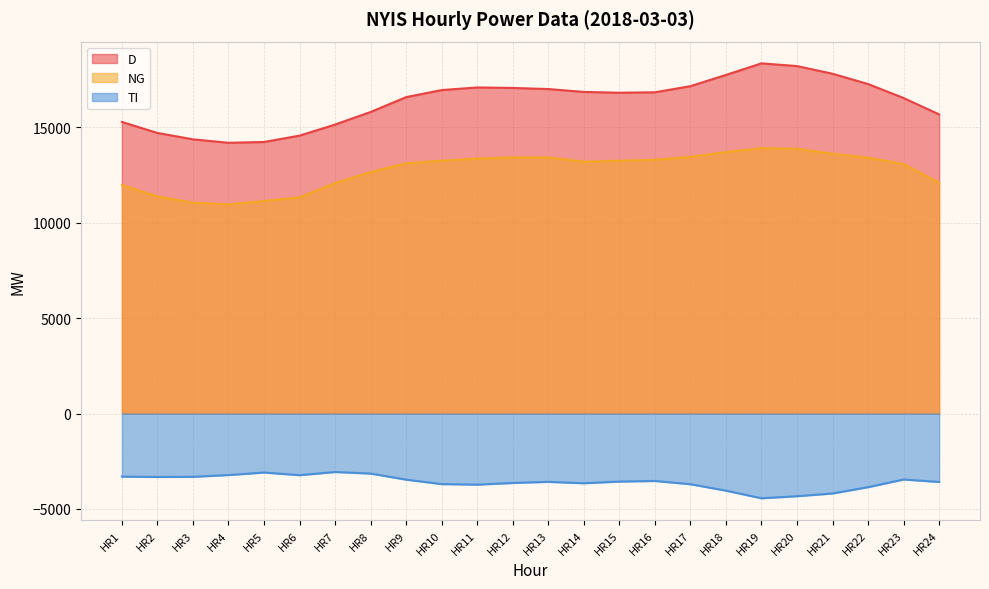

True or false: TI has a value of -5580 at HR15.

False